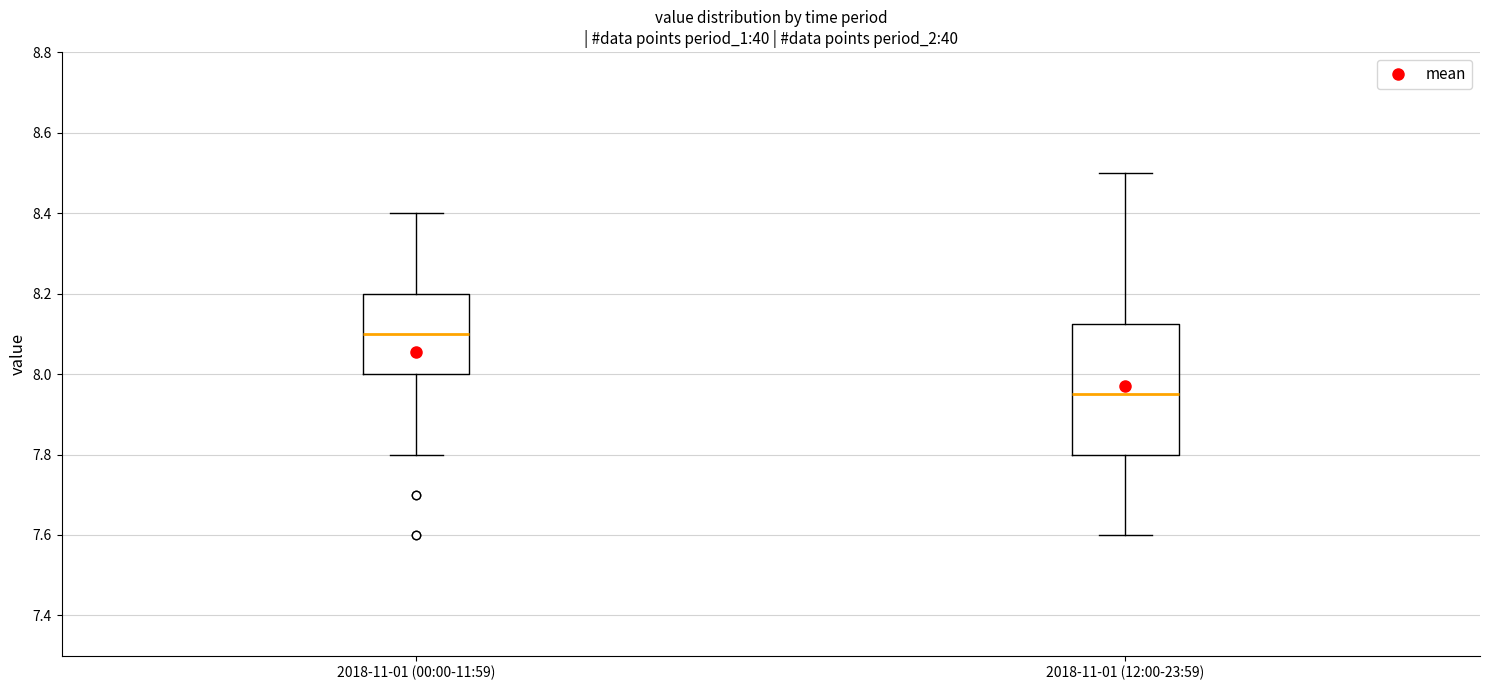

Which box's median line is the highest?

2018-11-01 (00:00-11:59)